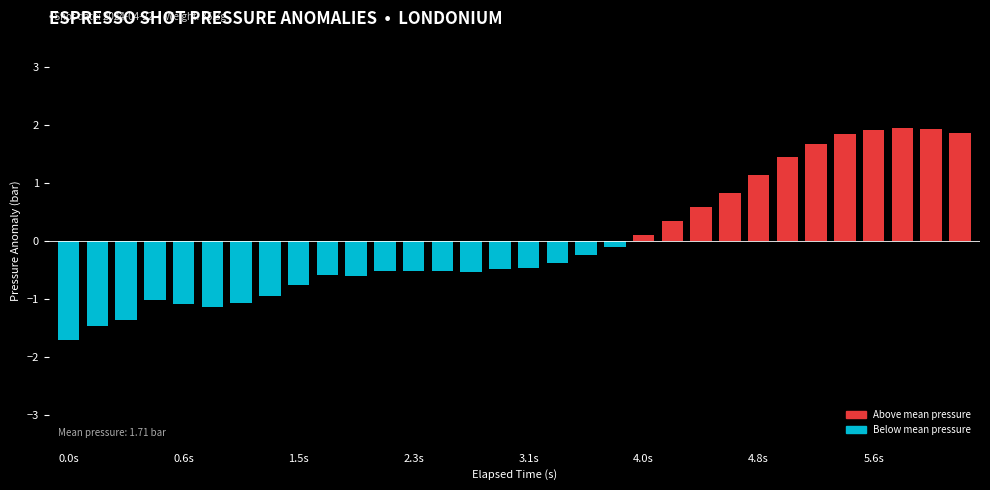

What is the value of the 14th bar from the left?

-0.5